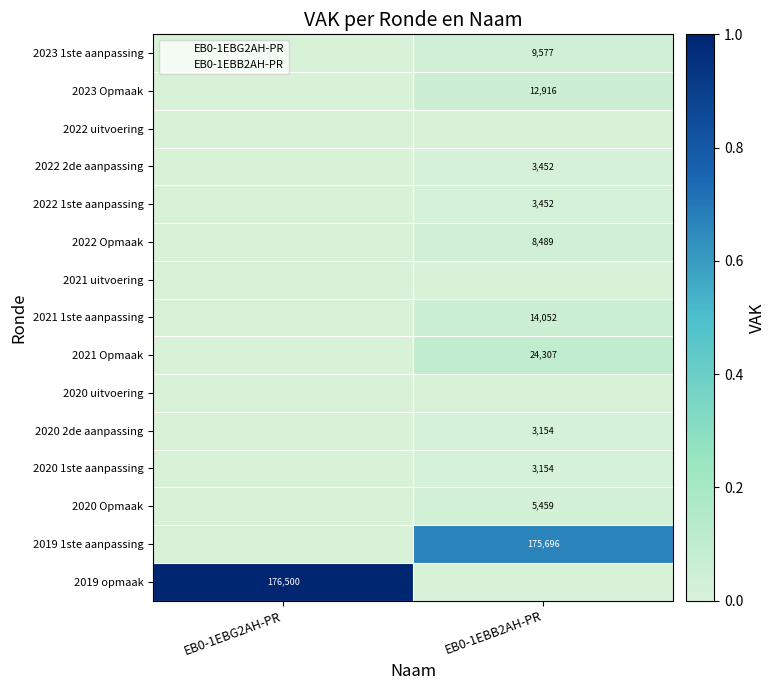

True or false: 2022 1ste aanpassing has a value of 5793 at EB0-1EBB2AH-PR.

False